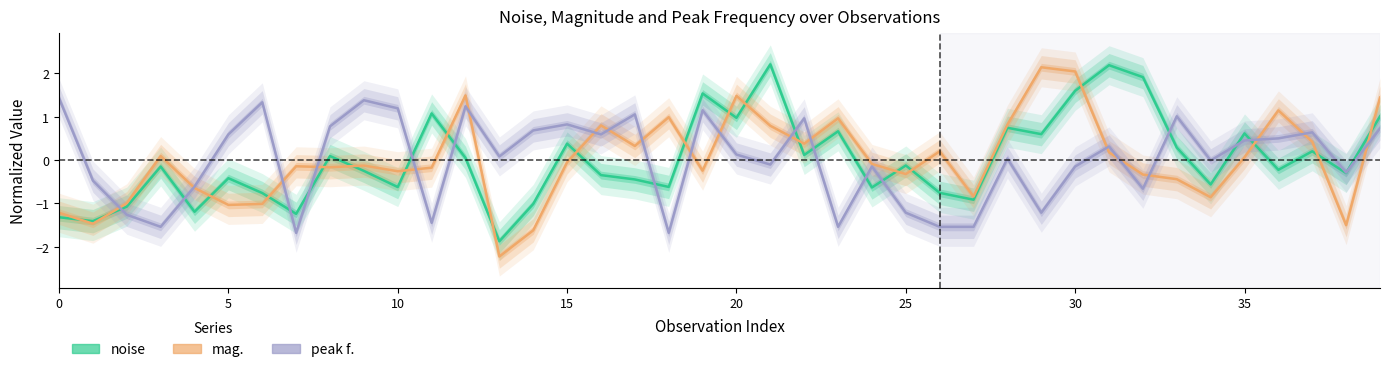

What is the greatest value displayed?

2.2